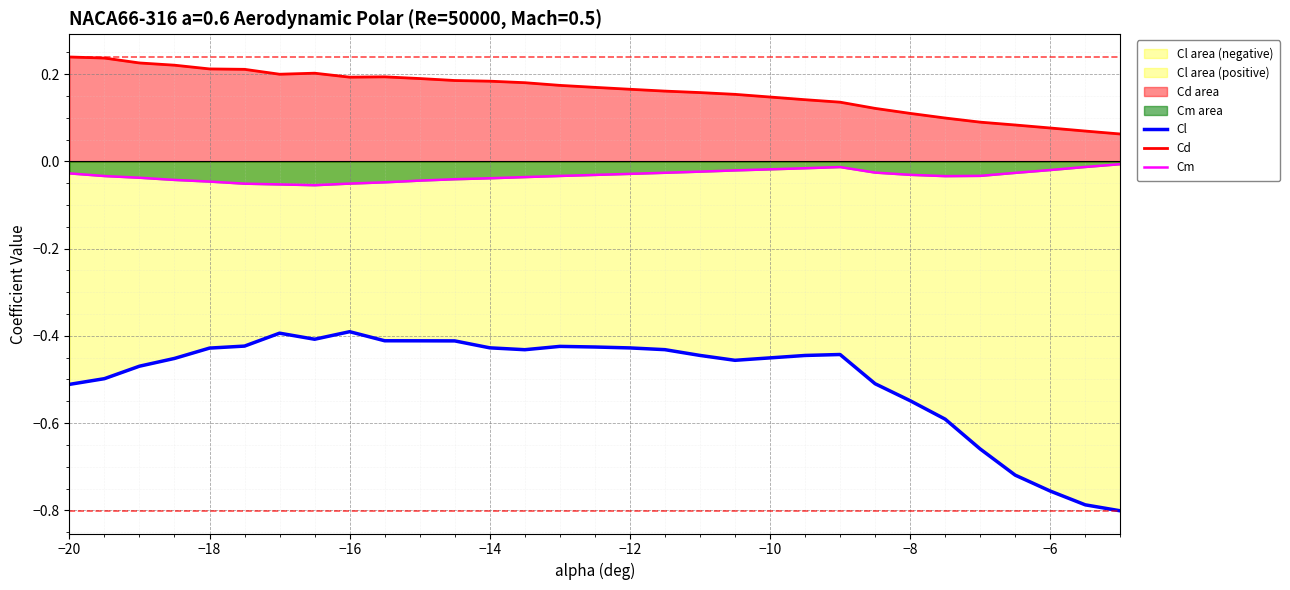

At how many categories does at least one series exceed 0?

30